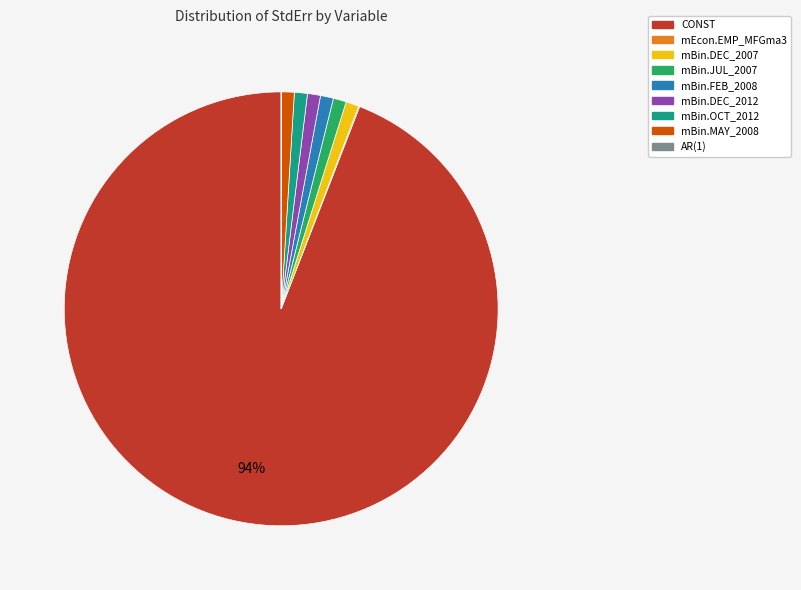

To the nearest percent, what is the combined percentage of mBin.MAY_2008 and mBin.DEC_2007?

2%